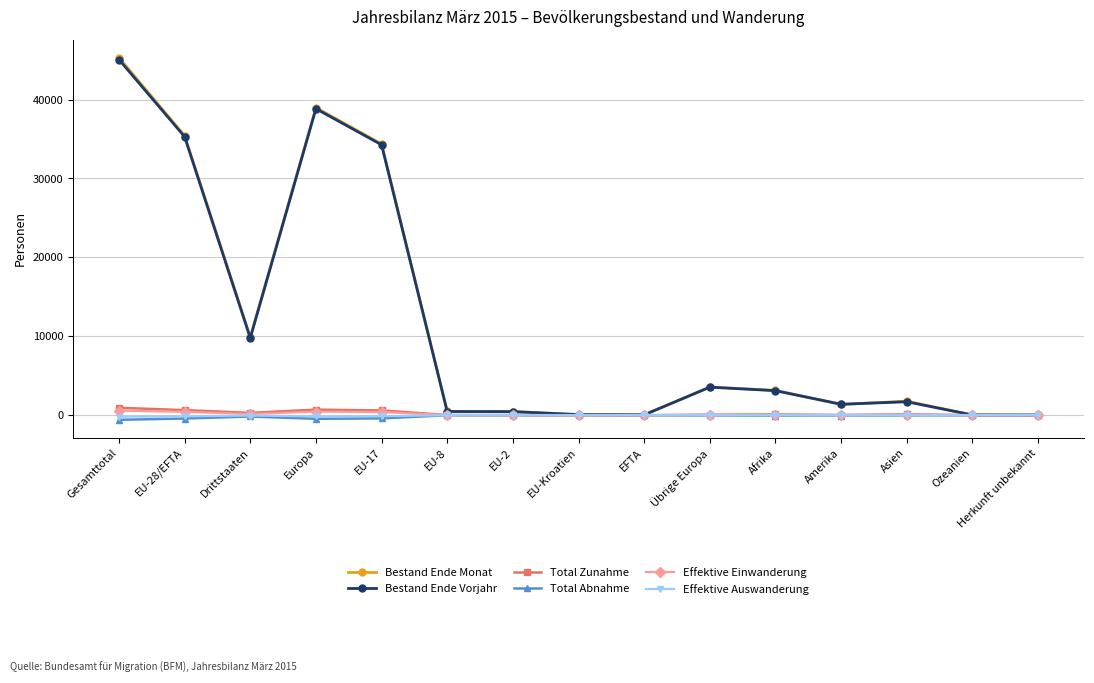

Count the number of data series in this chart.

6